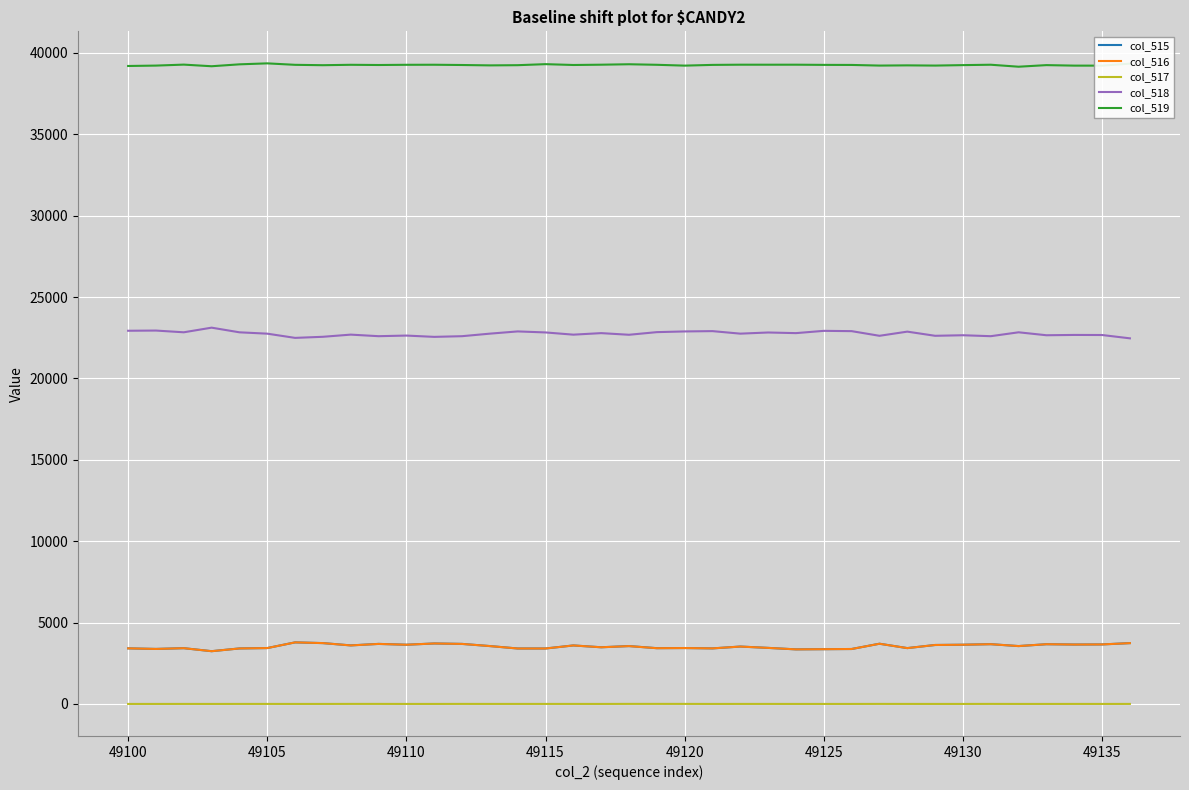

Count the number of categories in the chart.

37